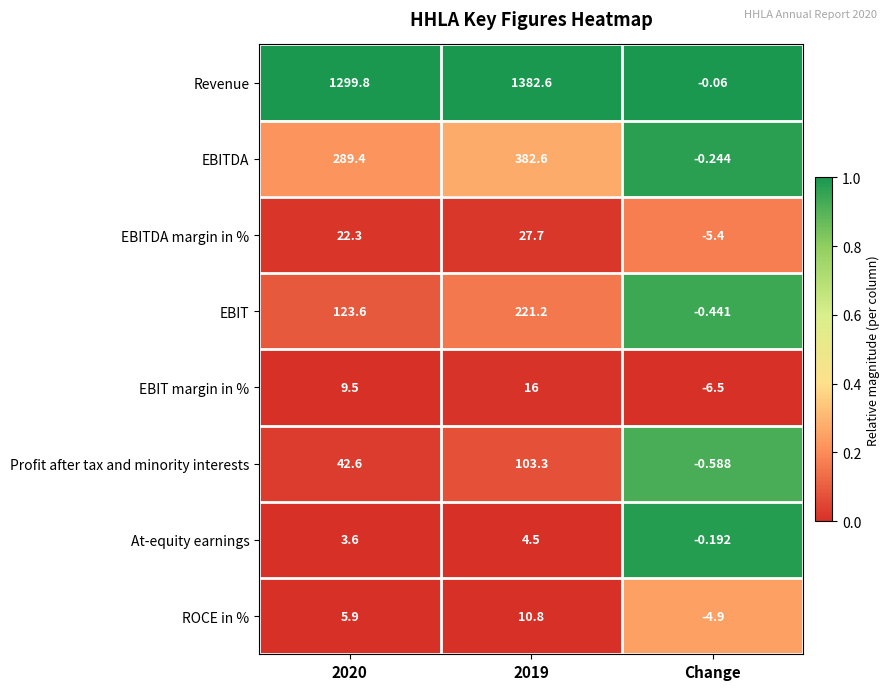

Which category has the highest value across all series?

2019